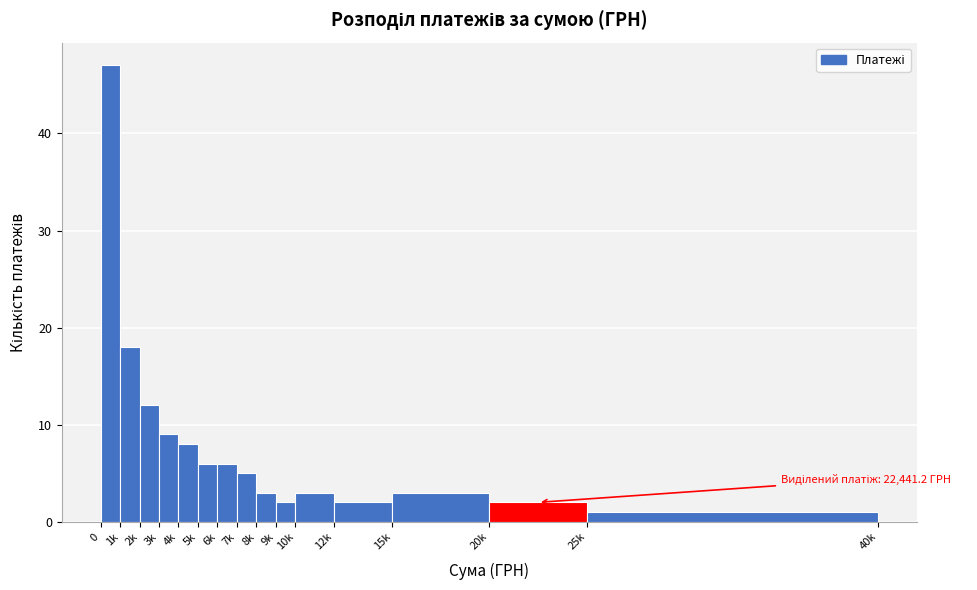

Reading right to left, list all the values displayed in this chart.

1	2	3	2	3	2	3	5	6	6	8	9	12	18	47